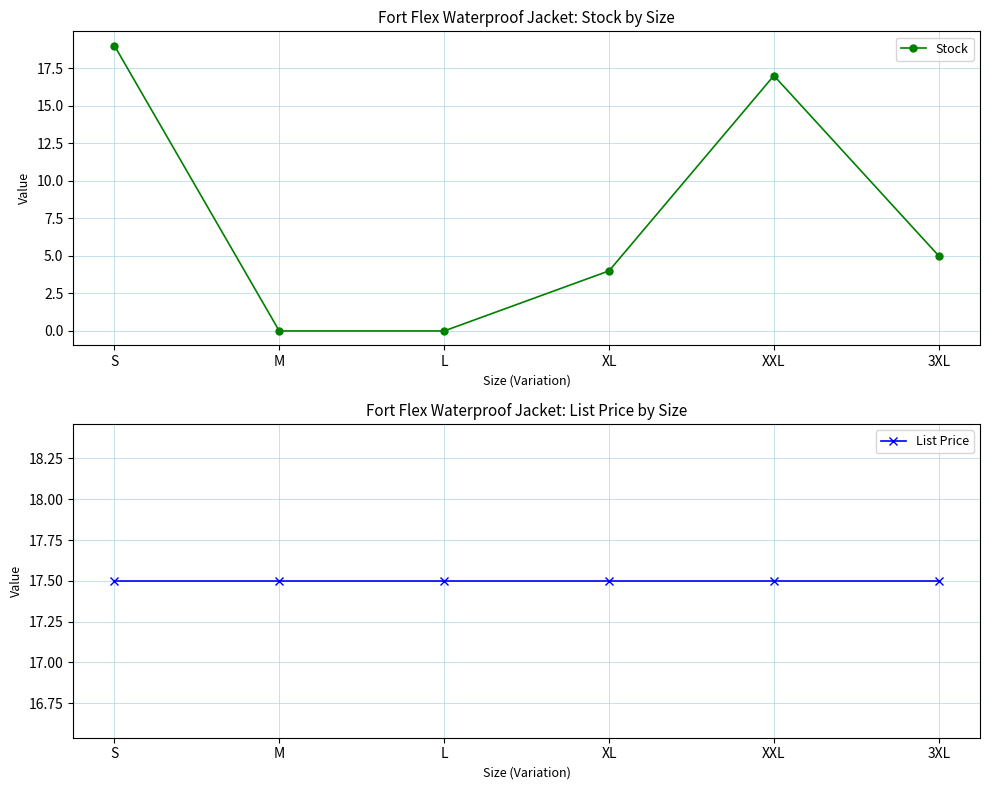

At which label does List Price reach its minimum?

S